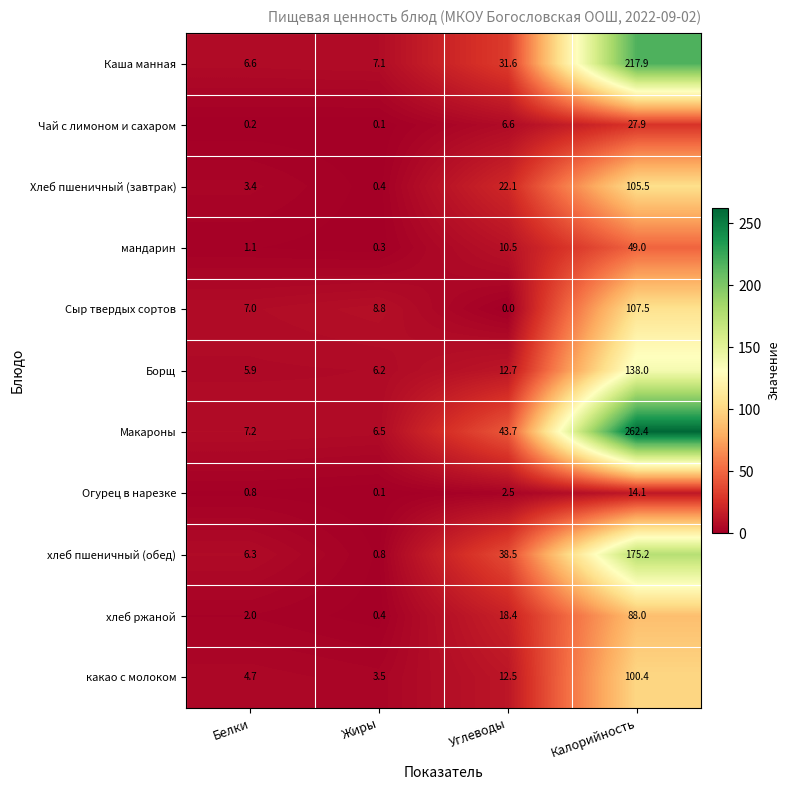

At which label is Хлеб пшеничный (завтрак) closest to 52?

Углеводы